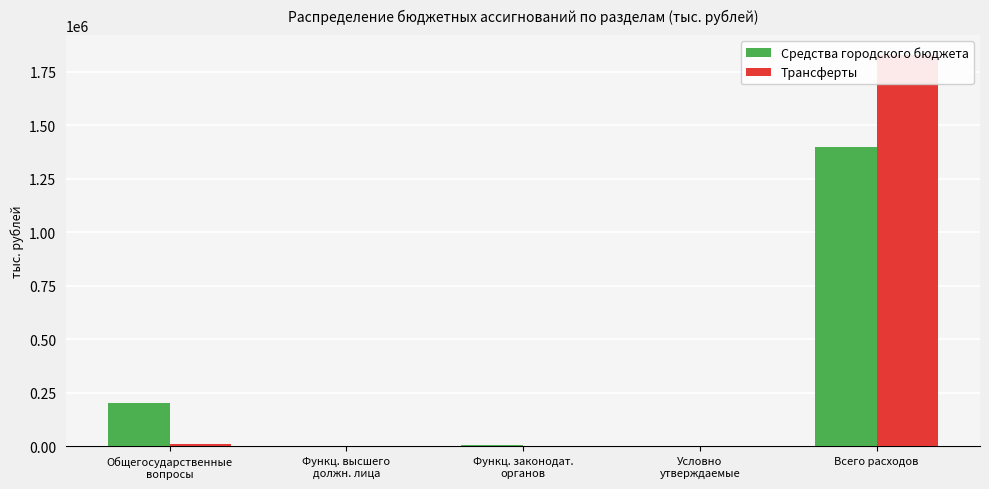

Which category has the lowest value in the Трансферты series?

Функц. высшего
должн. лица